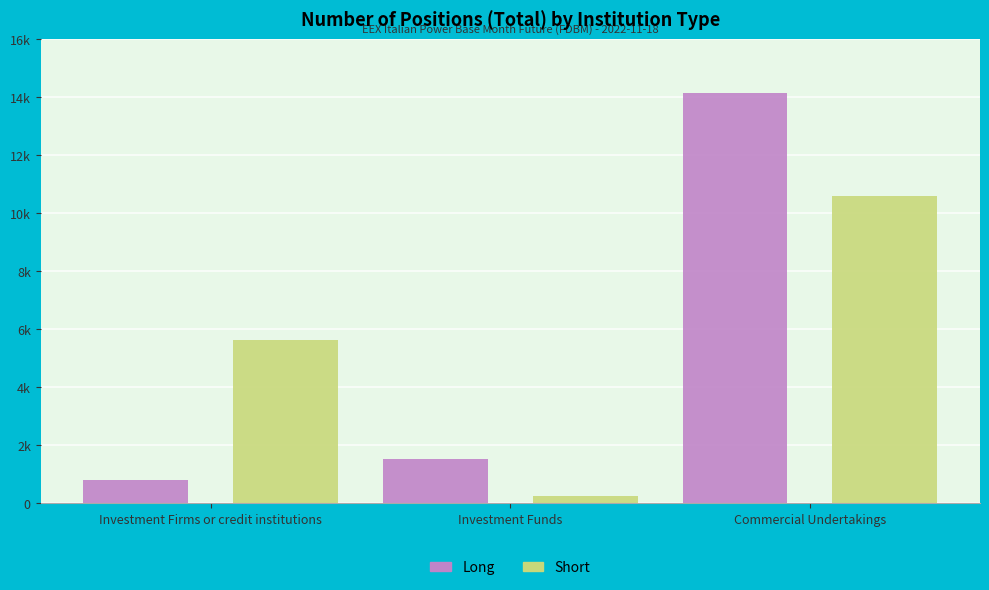

True or false: Long has a value of 823.0 at Investment Firms or credit institutions.

True